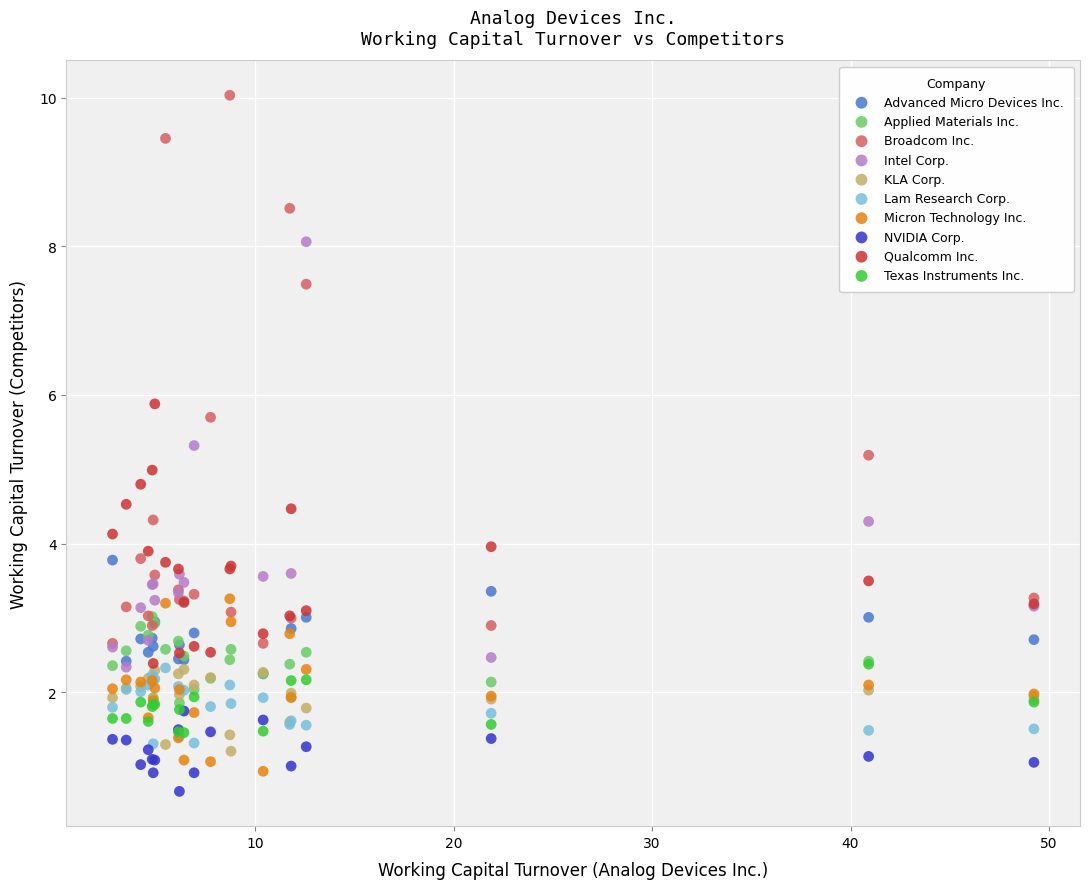

Which series reaches the maximum Y coordinate?

Broadcom Inc.